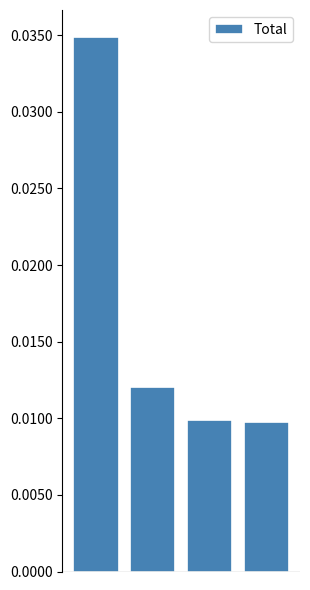

Rank the categories by value from lowest to highest.

3, 2, 1, 0